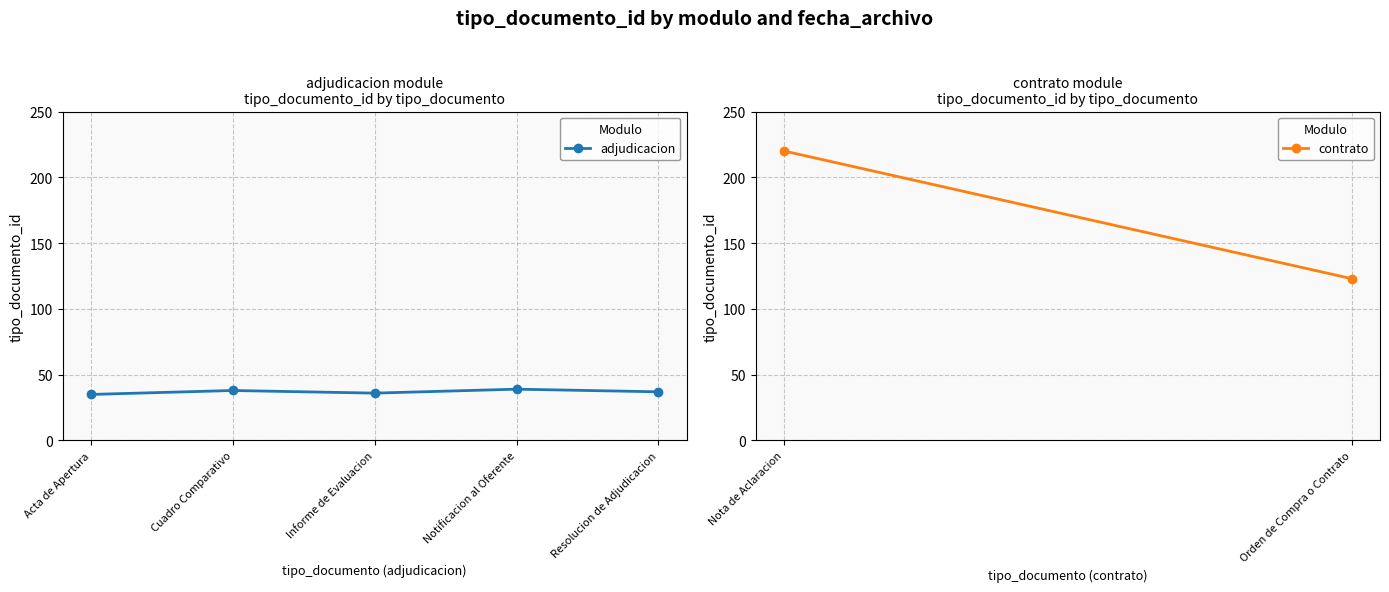

The value at Acta de Apertura is 35. True or false?

True